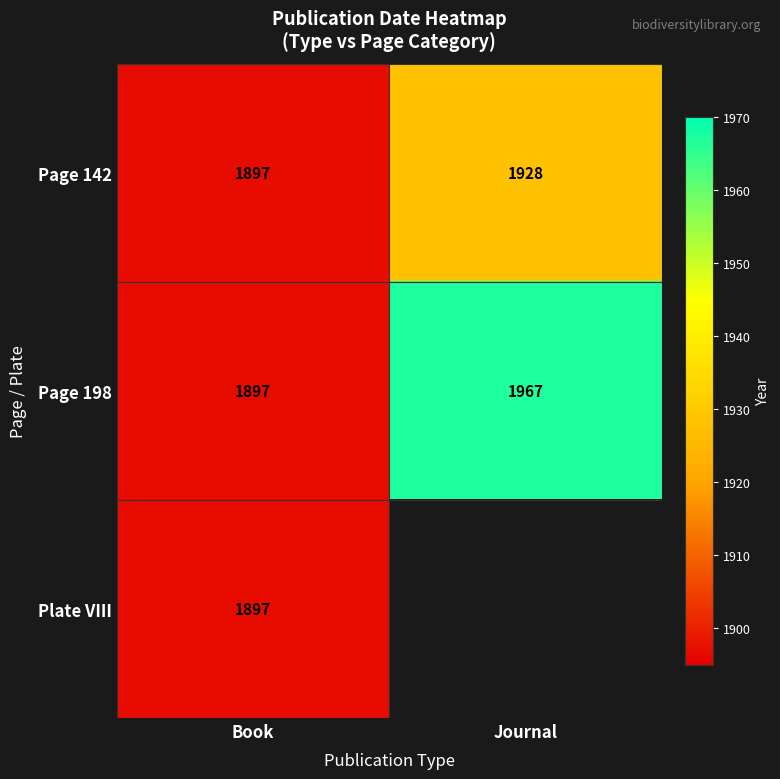

Where is Page 198 nearest to the value 1932?

Book